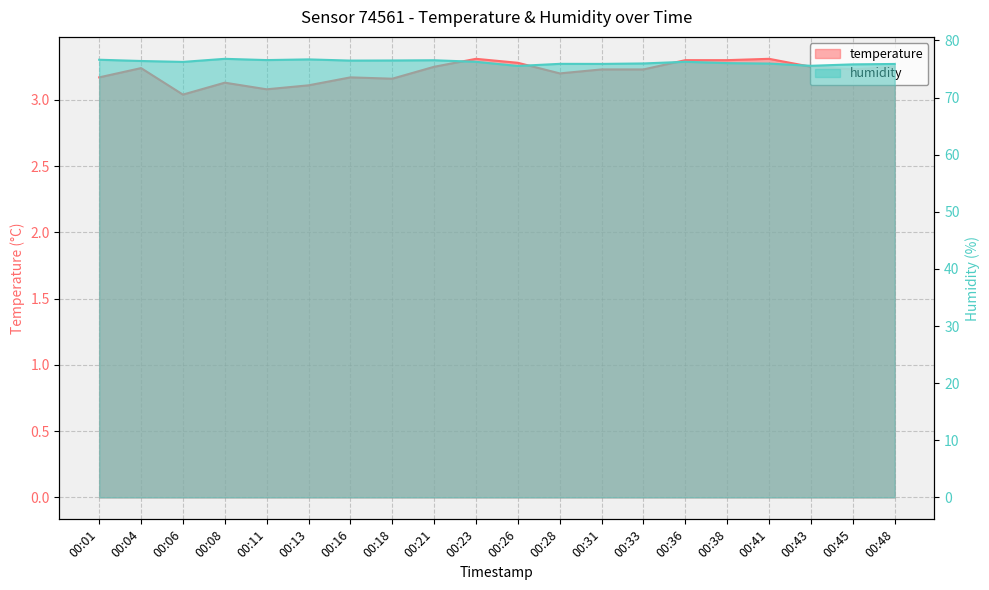

How many interior local valleys does the temperature series have?

5